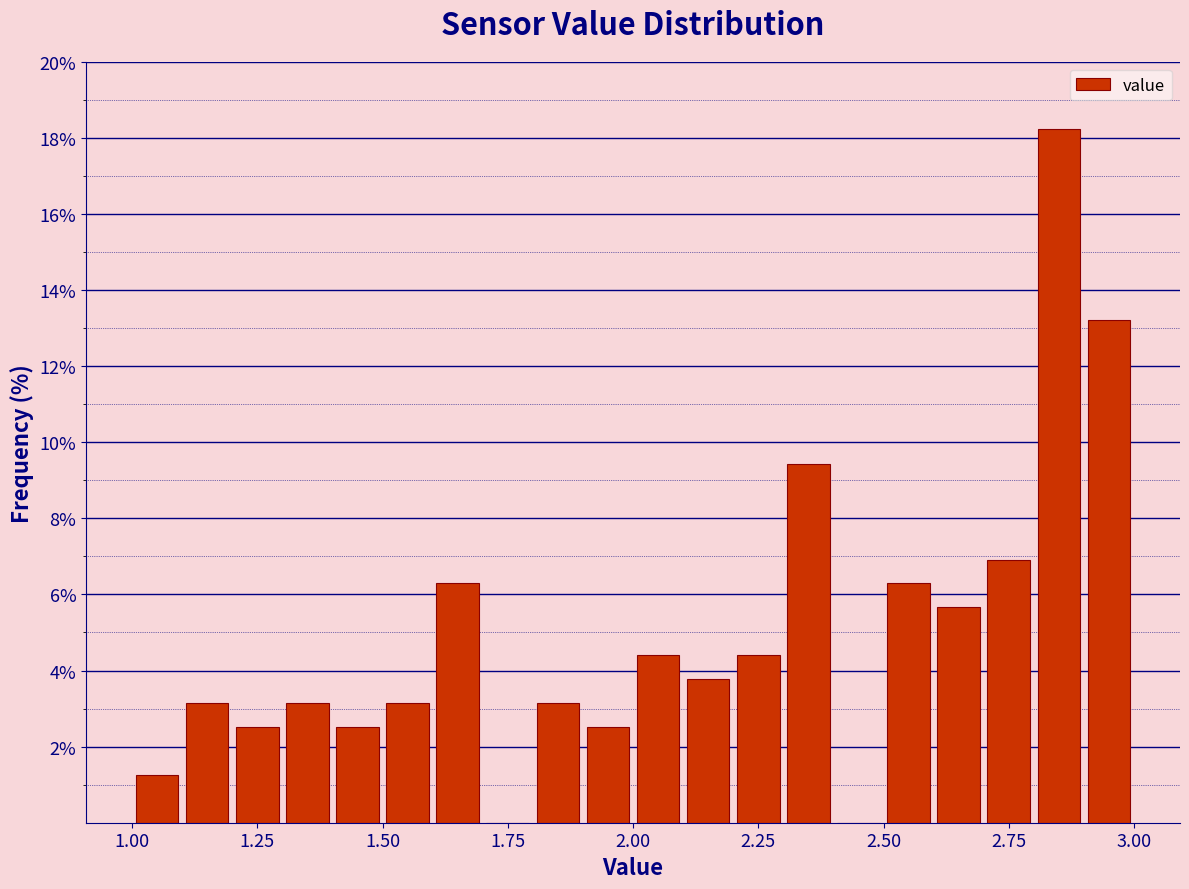

Read against the x-axis, roughly where is the centre of the tallest bar?

2.85